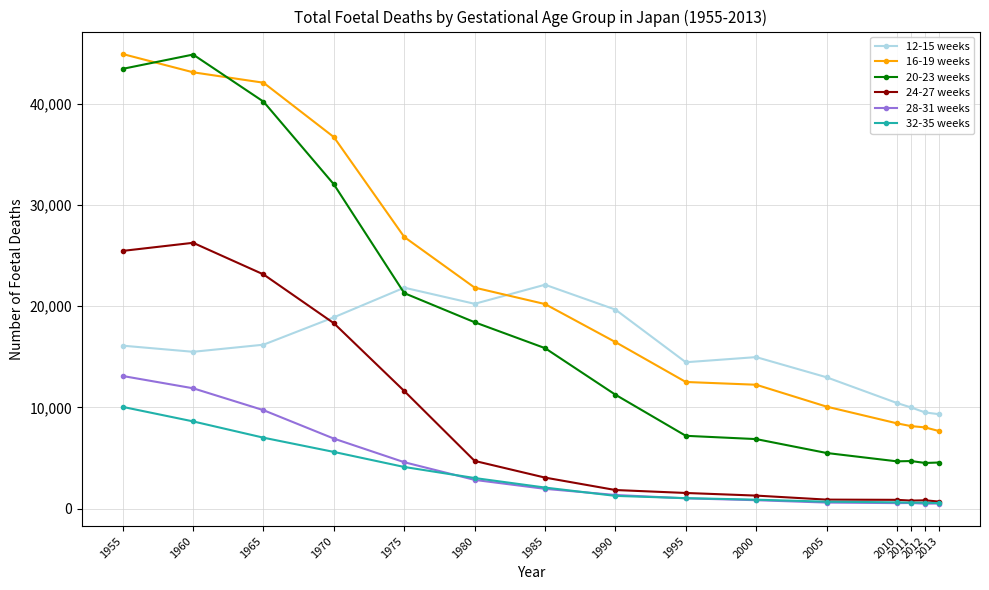

What is the total value across all series at 1975?

90267